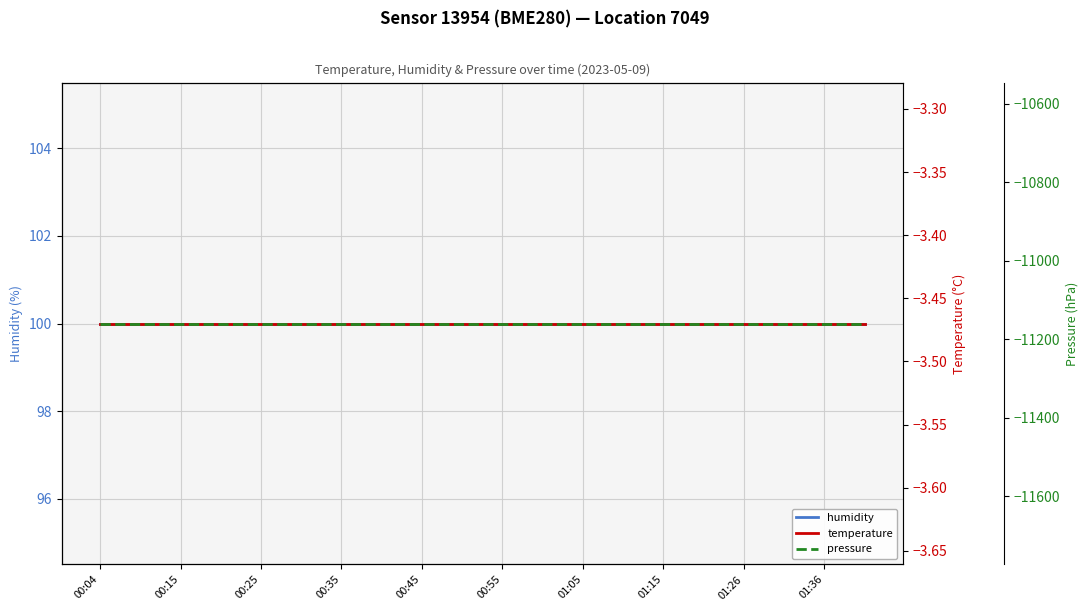

Rank the series by their maximum value, from lowest to highest.

pressure, temperature, humidity